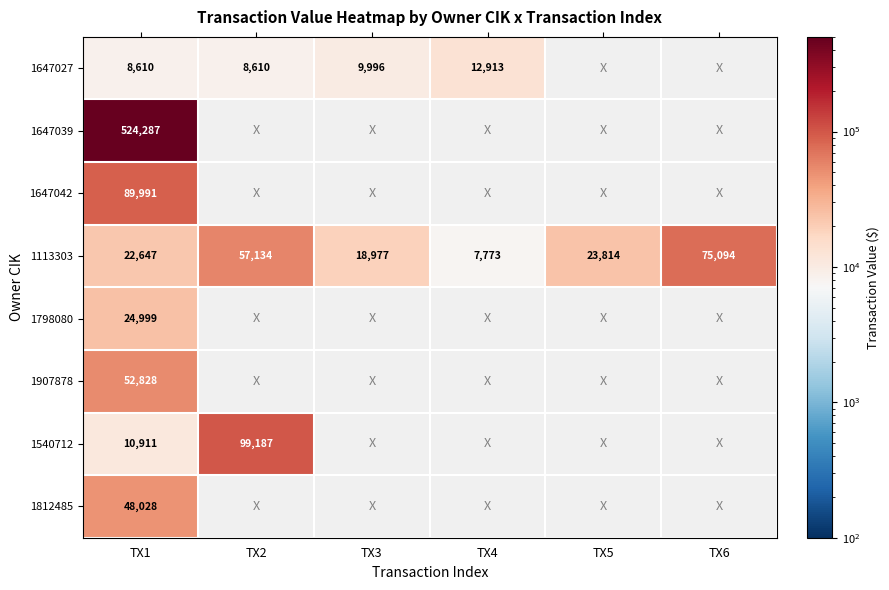

What is the sum of the 1113303 values at TX4 and TX3?

26750